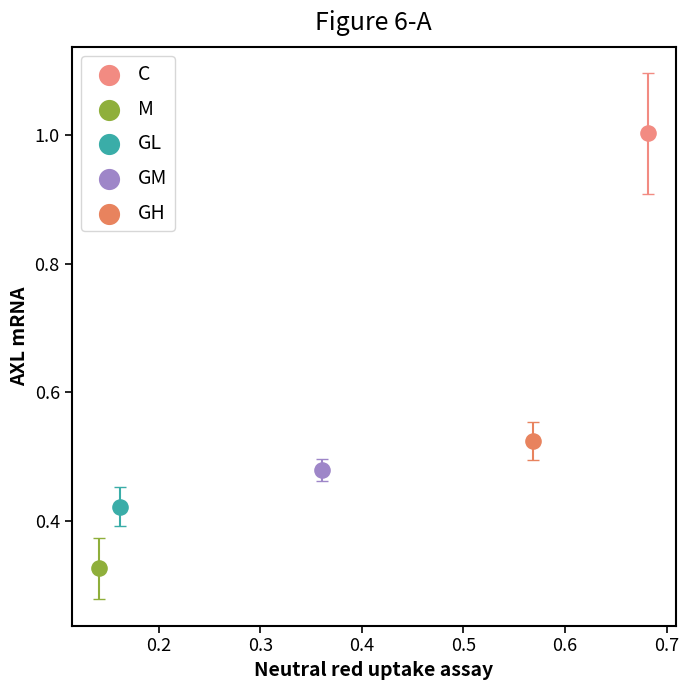

Which series reaches the maximum Y coordinate?

C